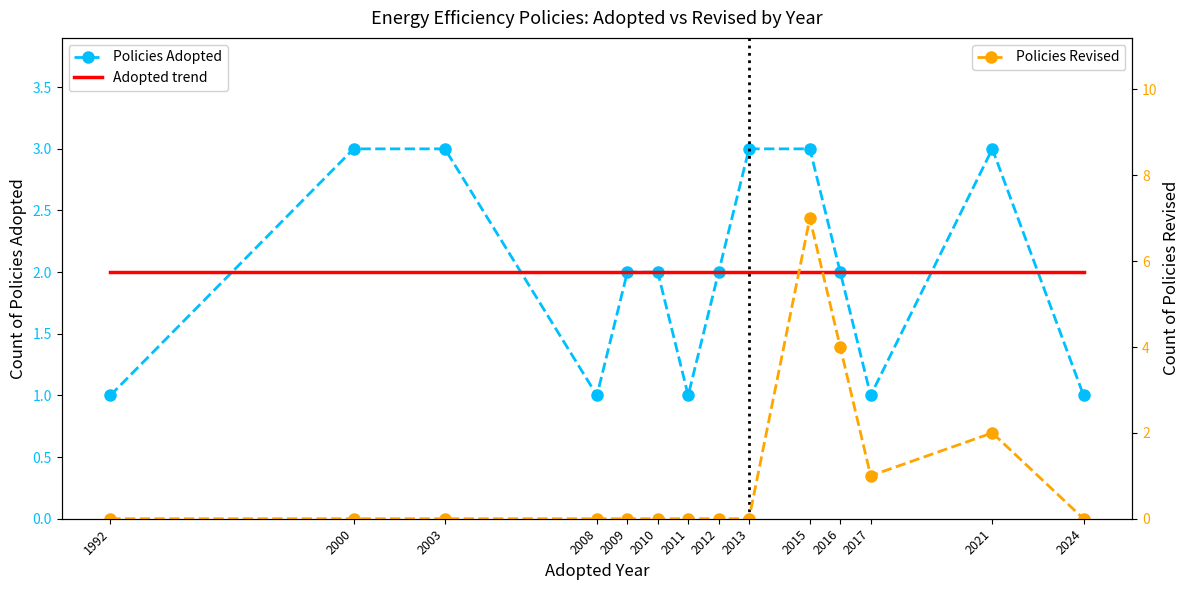

Count the number of data series in this chart.

3